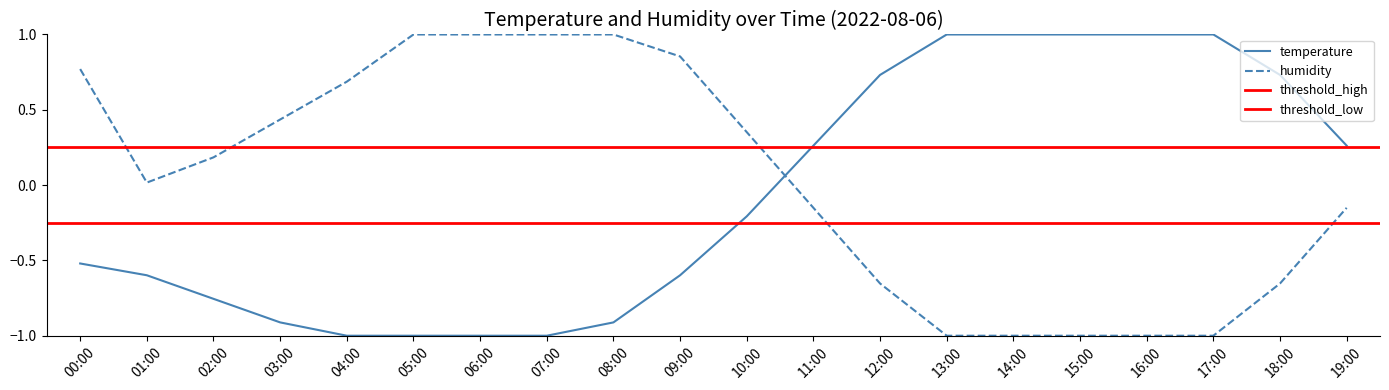

Reading left to right, extract all data points from this chart.

temperature: -0.5	-0.6	-0.8	-0.9	-1.0	-1.0	-1.0	-1.0	-0.9	-0.6	-0.2	0.3	0.7	1.0	1.0	1.0	1.0	1.0	0.7	0.3
humidity: 0.8	0.0	0.2	0.4	0.7	1.0	1.0	1.0	1.0	0.9	0.4	-0.2	-0.7	-1.0	-1.0	-1.0	-1.0	-1.0	-0.7	-0.2